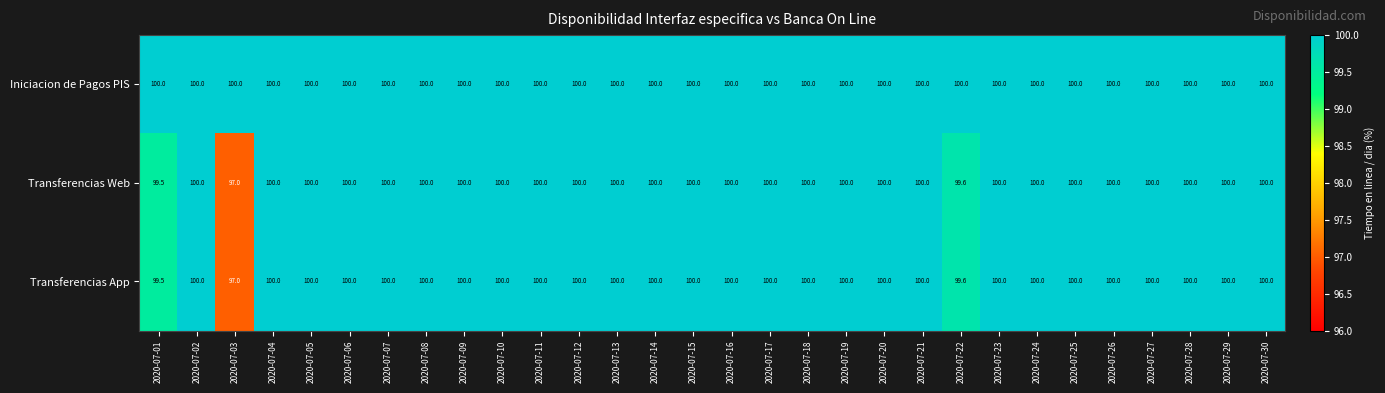

Where is Transferencias App nearest to the value 98?

2020-07-03